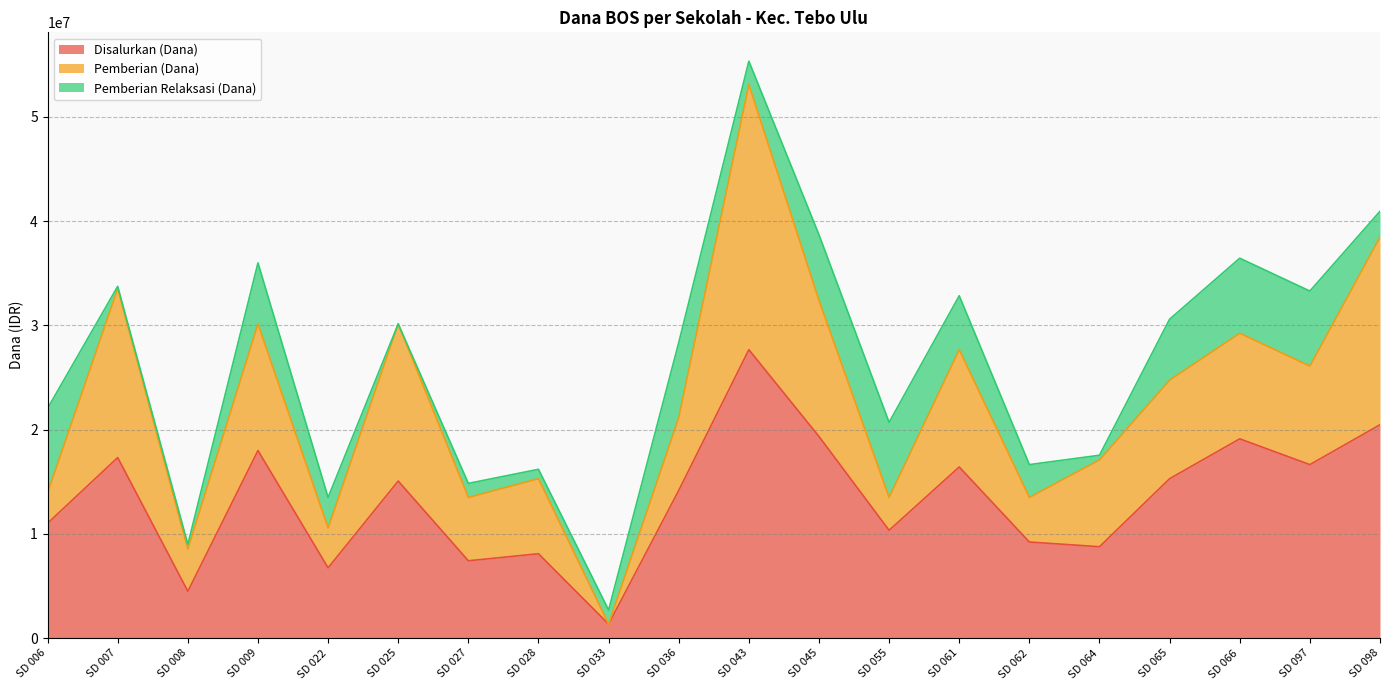

Is it true that Pemberian Relaksasi (Dana) equals 4743267 at SD 097?

False